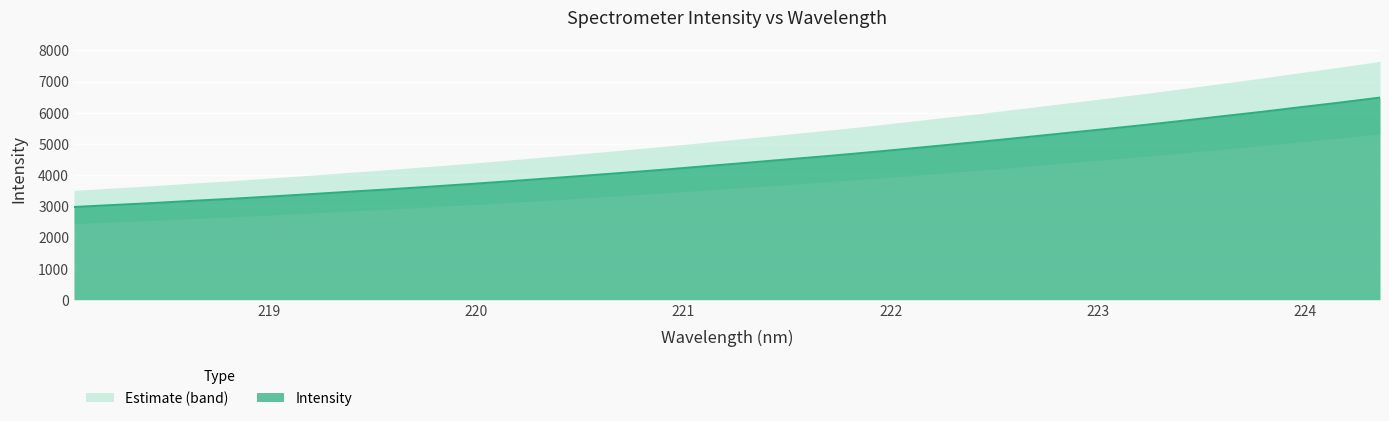

Which category has the lowest value across all series?

218.0596